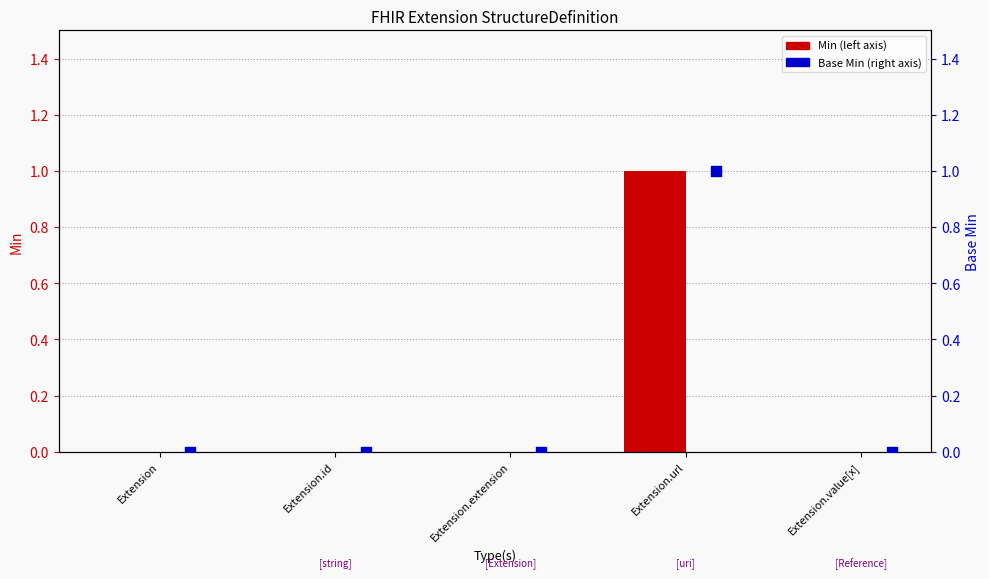

At how many categories does at least one series exceed 0?

1